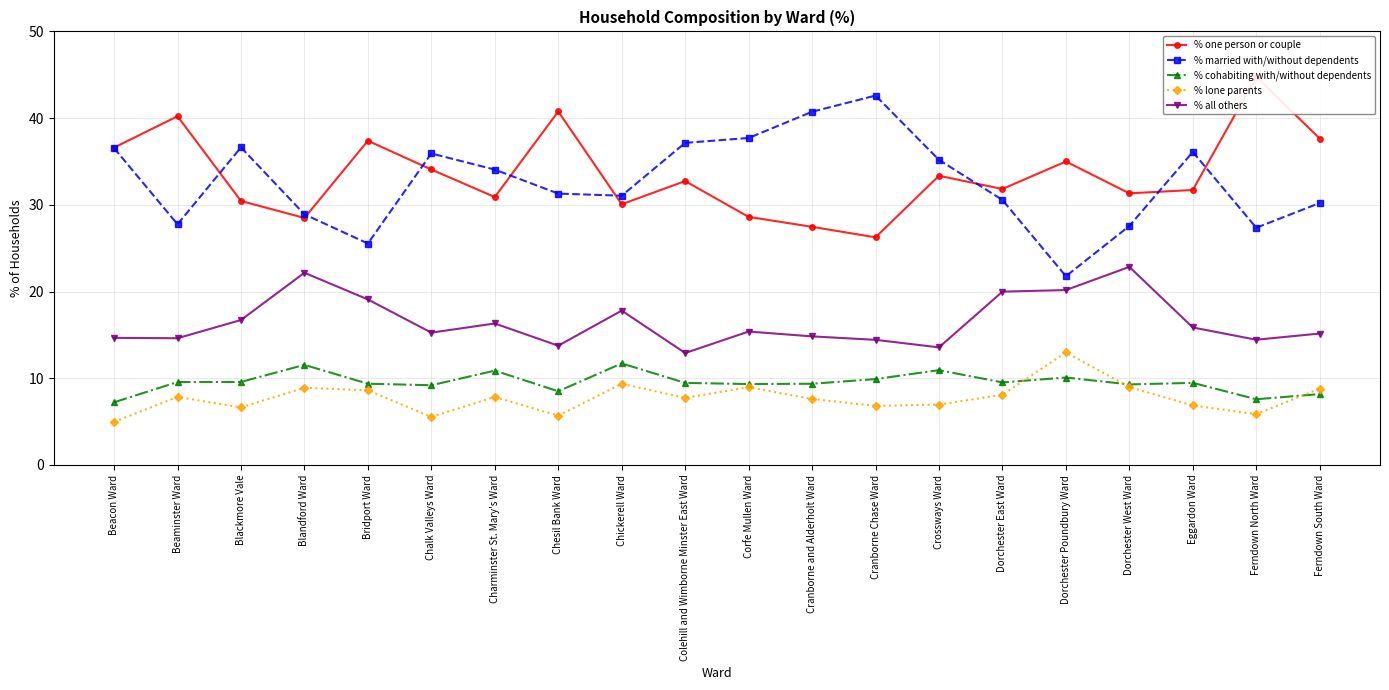

Which series changed the most between Beaminster Ward and Chickerell Ward?

% one person or couple